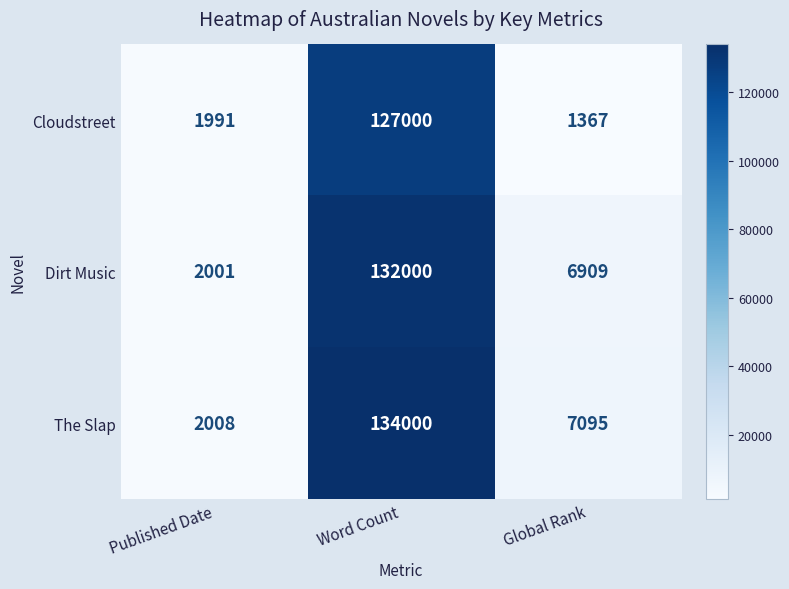

Count the number of data series in this chart.

3